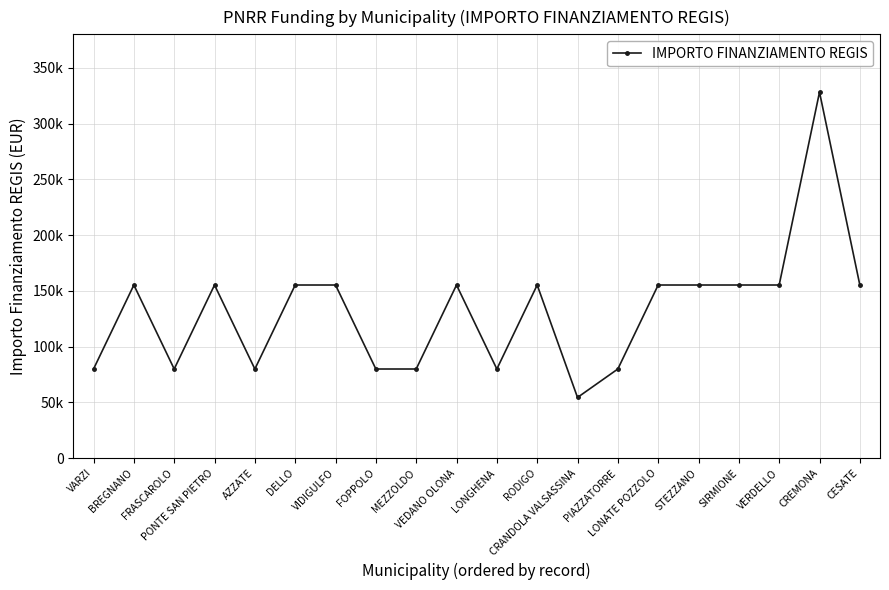

List the labels in order of value, largest first.

CREMONA, BREGNANO, PONTE SAN PIETRO, DELLO, VIDIGULFO, VEDANO OLONA, RODIGO, LONATE POZZOLO, STEZZANO, SIRMIONE, VERDELLO, CESATE, VARZI, FRASCAROLO, AZZATE, FOPPOLO, MEZZOLDO, LONGHENA, PIAZZATORRE, CRANDOLA VALSASSINA